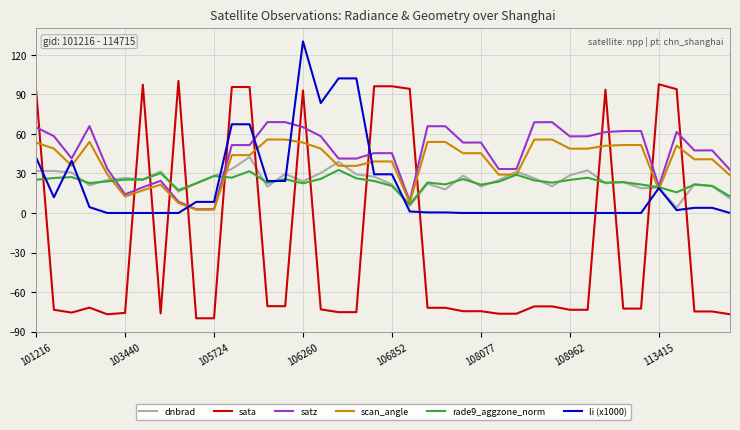

Which series has the widest spread of values?

sata